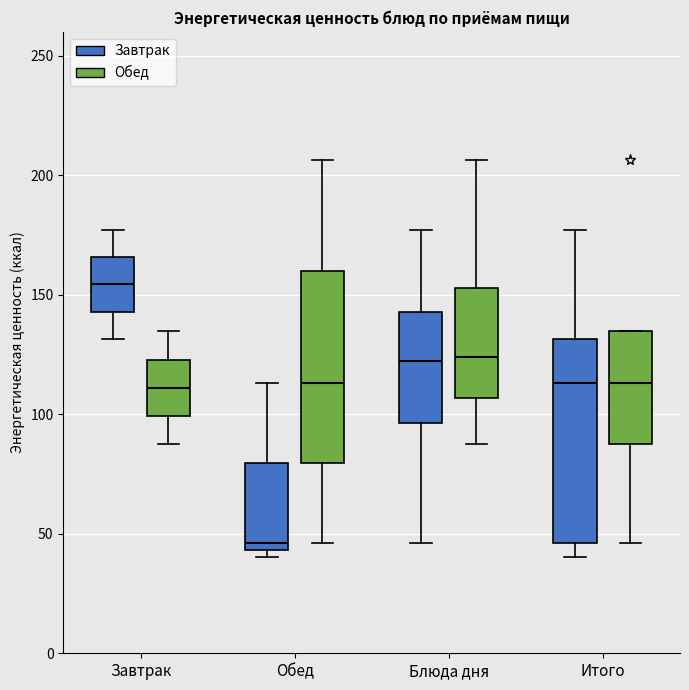

Reading left to right, transcribe this box plot: for each box, give where its median line is, the range the box spans, and where its two whiskers end, as read against the y-axis. The values are not printed on the chart, so give them approximately, as read against the axis.

Завтрак (Завтрак): median 155, box 145 to 165, whiskers 130 to 175
Завтрак (Обед): median 110, box 100 to 125, whiskers 85 to 135
Обед (Завтрак): median 45 (just above the box's lower edge), box 45 to 80, whiskers 40 to 115
Обед (Обед): median 115, box 80 to 160, whiskers 45 to 205
Блюда дня (Завтрак): median 120, box 95 to 145, whiskers 45 to 175
Блюда дня (Обед): median 125, box 105 to 155, whiskers 85 to 205
Итого (Завтрак): median 115, box 45 to 130, whiskers 40 to 175
Итого (Обед): median 115, box 85 to 135, whiskers 45 to 135